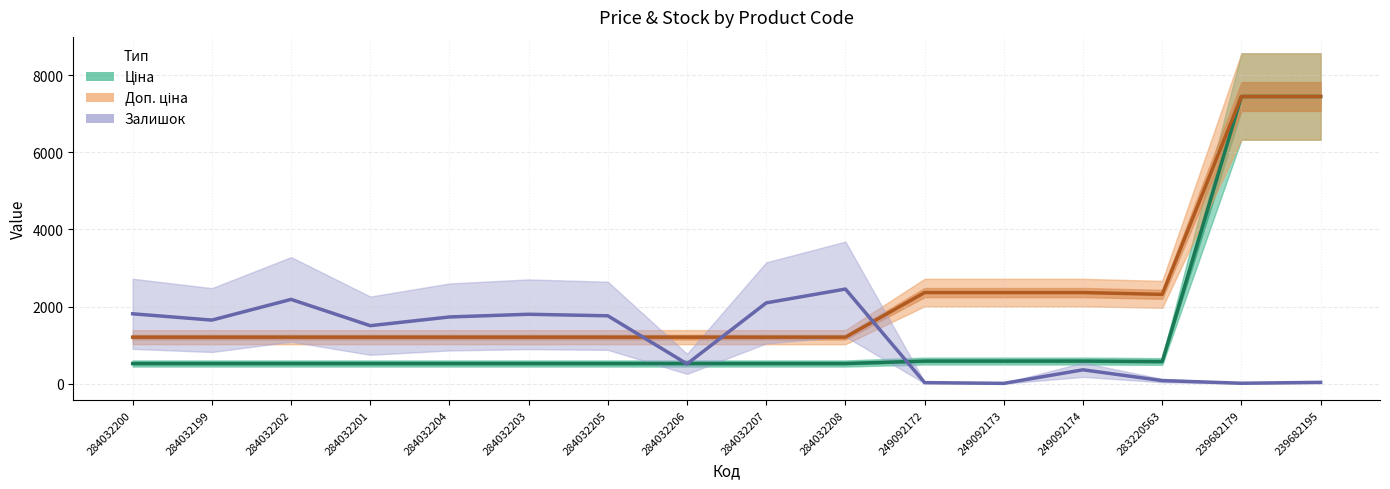

Is it true that Ціна equals 528.2 at 284032208?

True